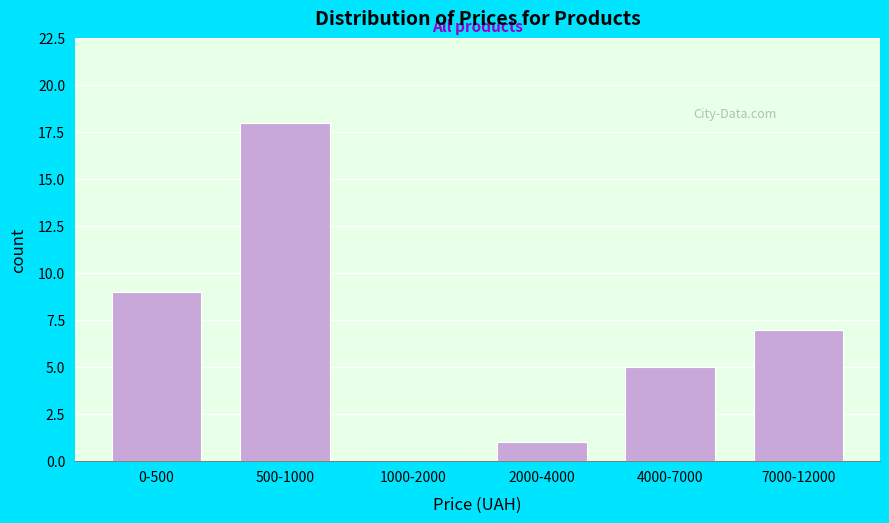

Reading right to left, extract all data points from this chart.

7000-12000=7	4000-7000=5	2000-4000=1	1000-2000=0	500-1000=18	0-500=9